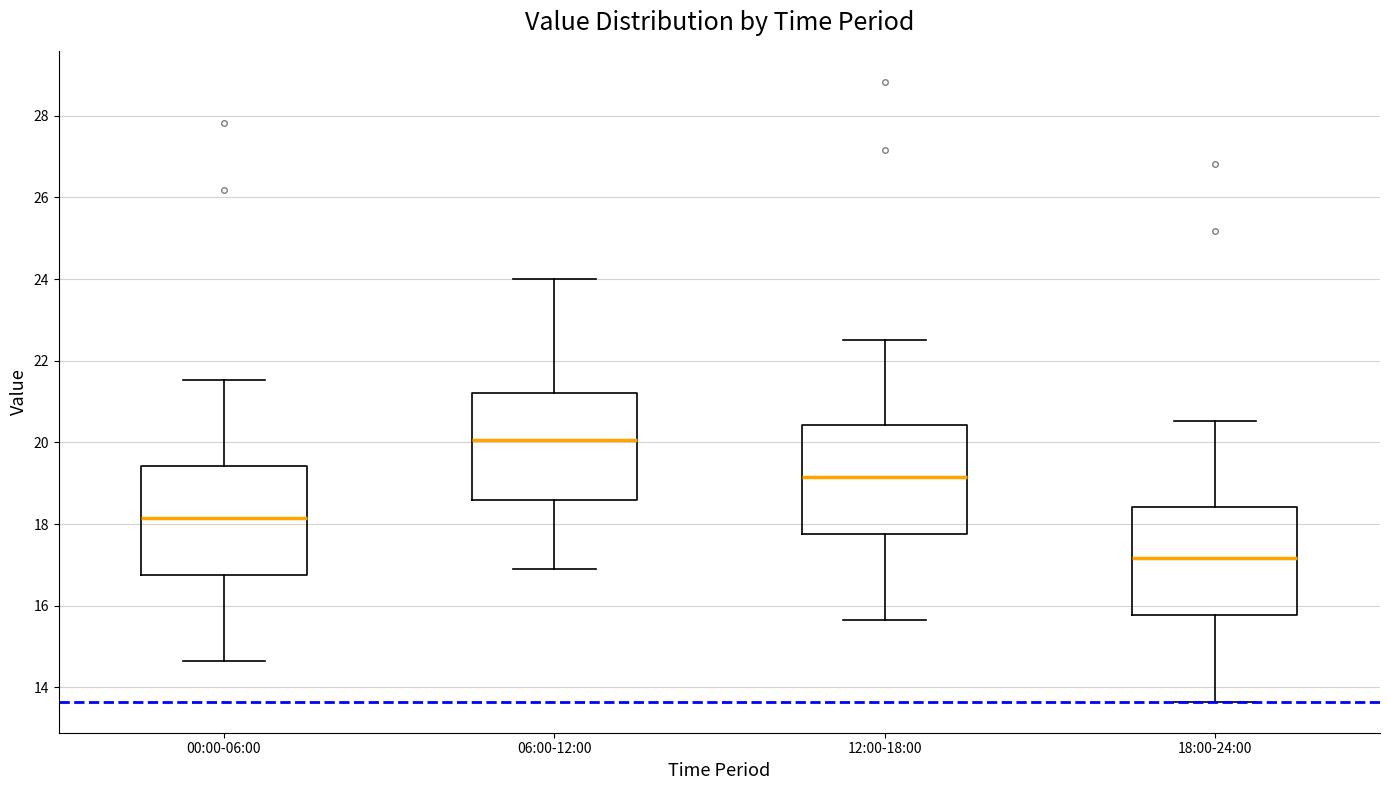

Reading left to right, transcribe this box plot: for each box, give where its median line is, the range the box spans, and where its two whiskers end, as read against the y-axis. The values are not printed on the chart, so give them approximately, as read against the axis.

00:00-06:00: median 18.2, box 16.8 to 19.4, whiskers 14.6 to 21.6
06:00-12:00: median 20.0, box 18.6 to 21.2, whiskers 17.0 to 24.0
12:00-18:00: median 19.2, box 17.8 to 20.4, whiskers 15.6 to 22.6
18:00-24:00: median 17.2, box 15.8 to 18.4, whiskers 13.6 to 20.6